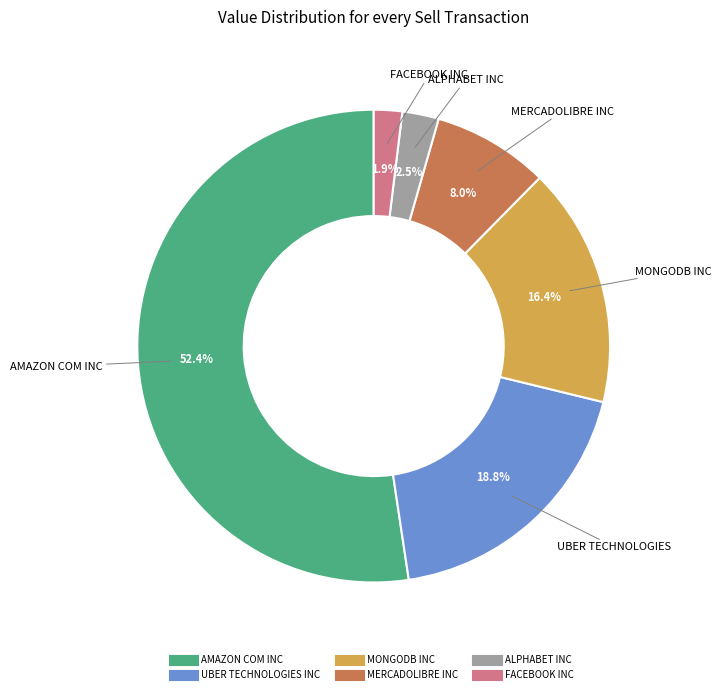

Rank the categories by value from highest to lowest.

AMAZON COM INC, UBER TECHNOLOGIES INC, MONGODB INC, MERCADOLIBRE INC, ALPHABET INC, FACEBOOK INC